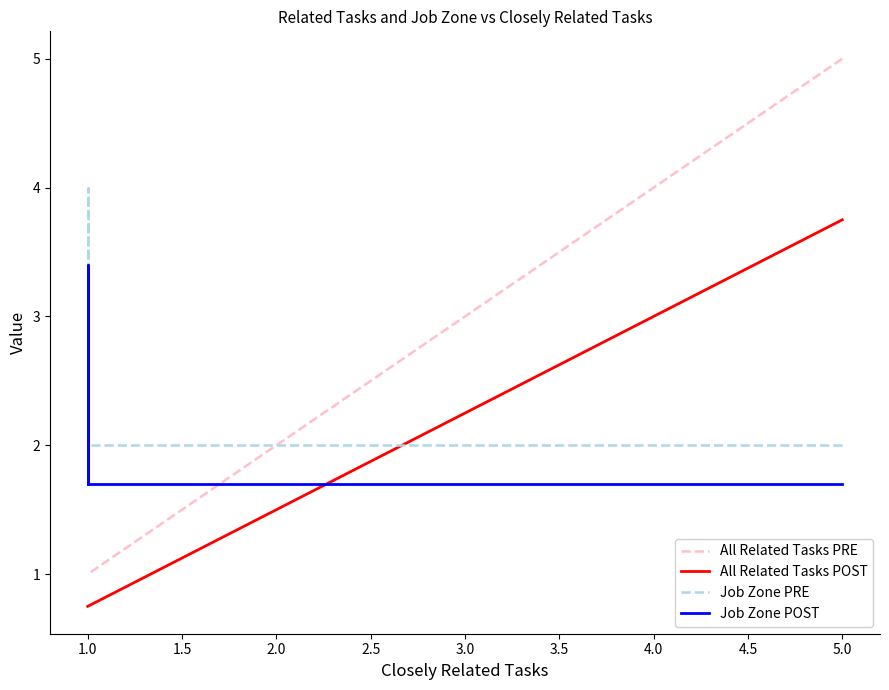

True or false: All Related Tasks PRE has more than 1 points higher than both neighbors.

False